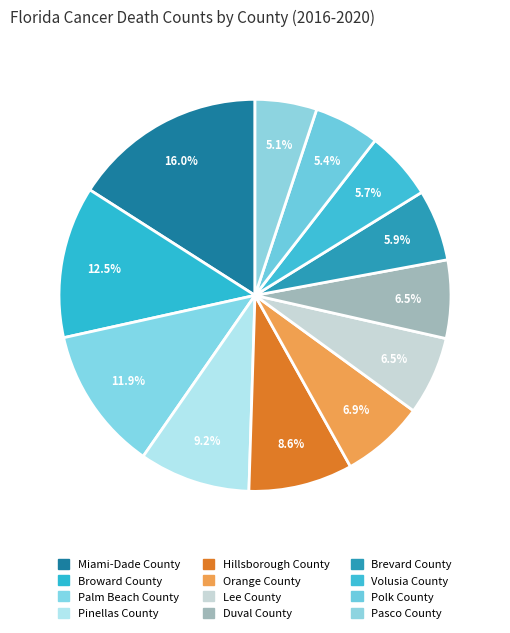

Combined, do Polk County and Broward County account for over 50%?

No